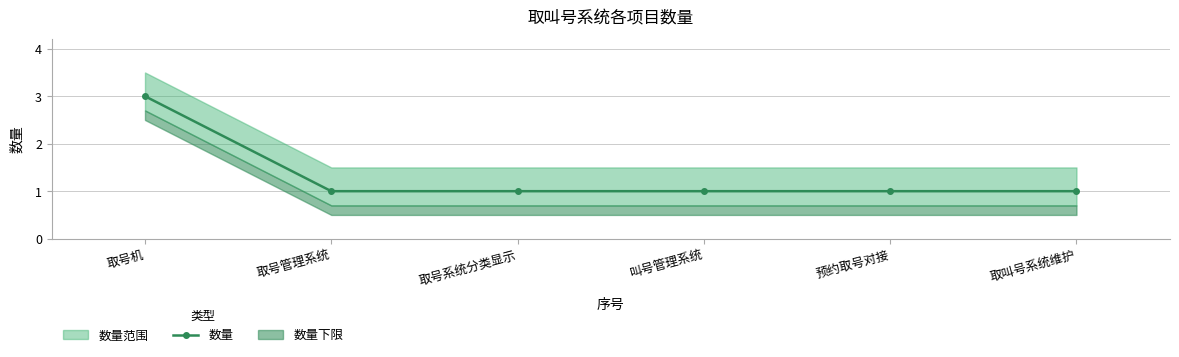

What is the sum of all values?

8